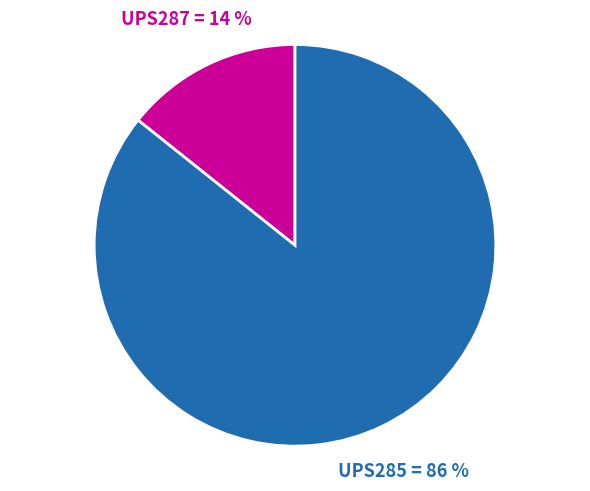

What percentage is the UPS287 slice, to the nearest percent?

14%